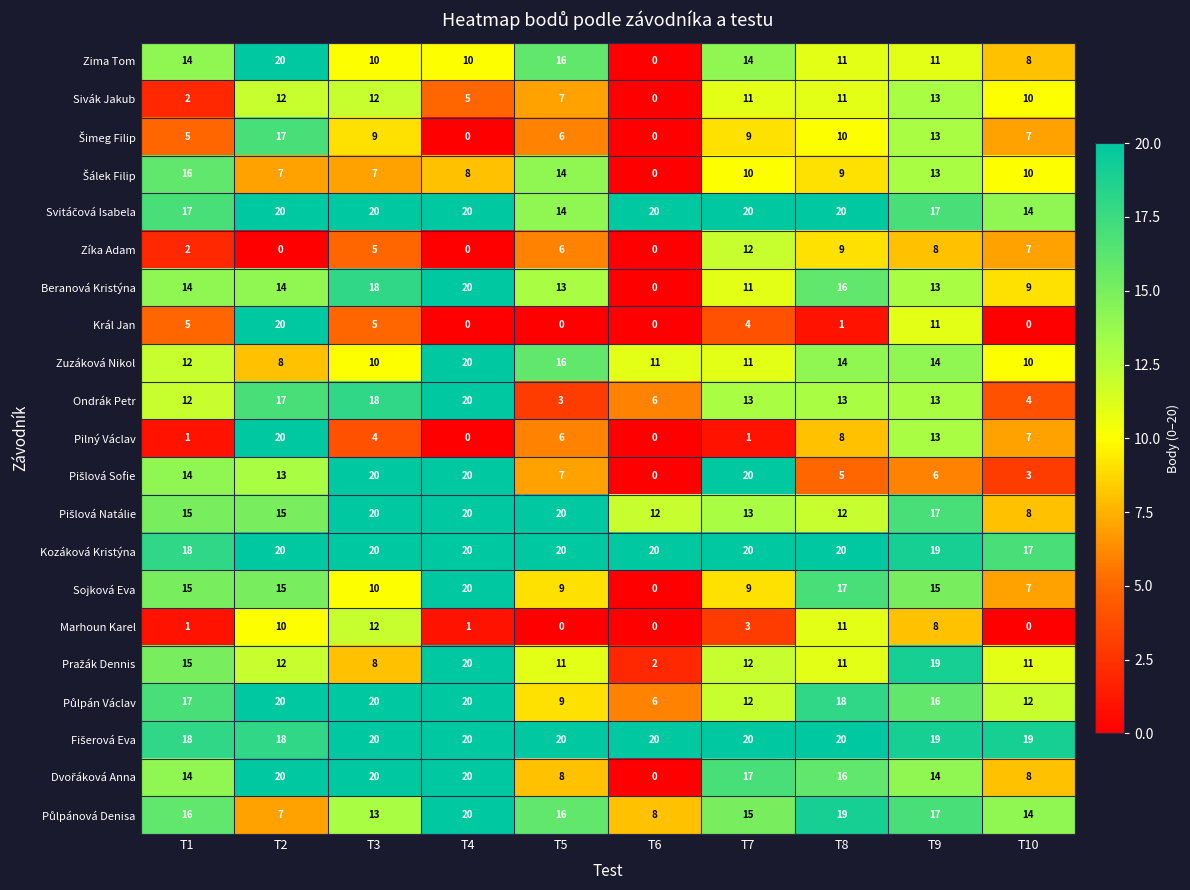

At how many categories does at least one series exceed 13?

10